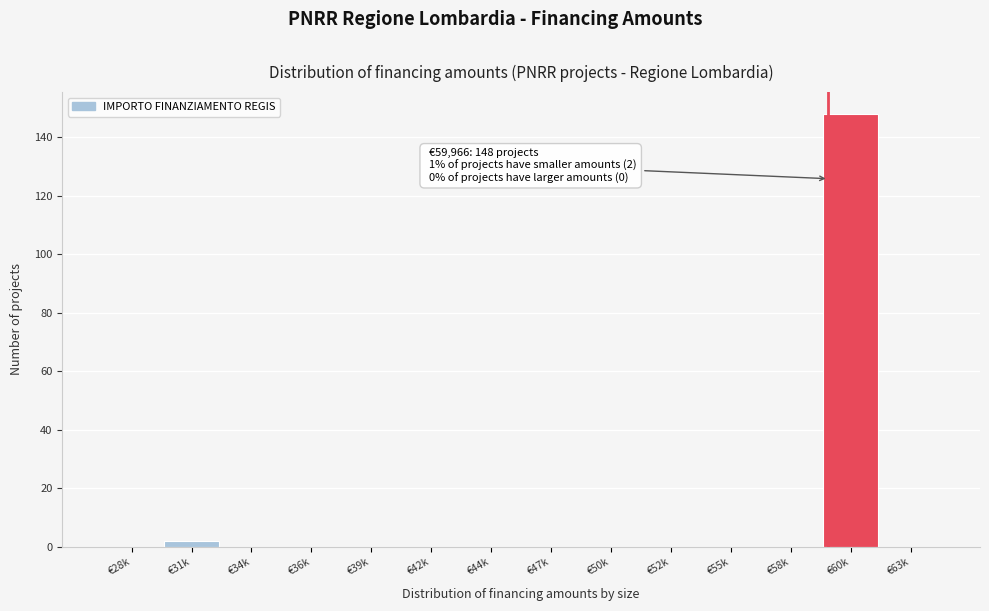

Reading left to right, what are all the values shown in this chart?

€28k=0	€31k=2	€34k=0	€36k=0	€39k=0	€42k=0	€44k=0	€47k=0	€50k=0	€52k=0	€55k=0	€58k=0	€60k=148	€63k=0